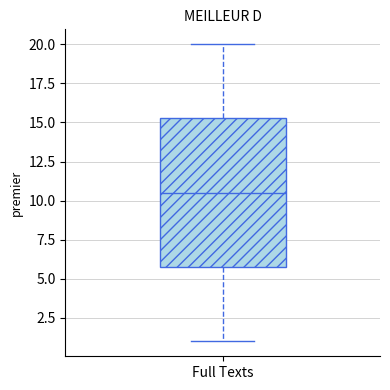

Read this box plot against the y-axis: the position of the median line, the range covered by the box, and the ends of both whiskers. The values are not printed on the chart, so give them approximately, as read against the axis.

median 10.5, box 6.0 to 15.5, whiskers 1.0 to 20.0